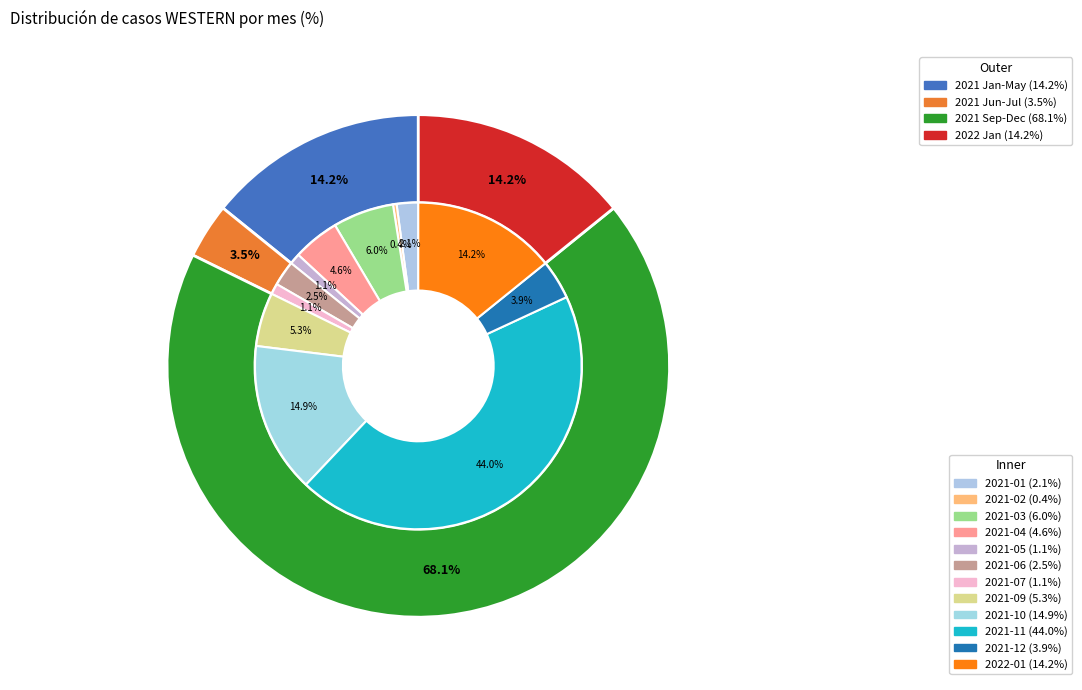

Rank the categories by value from lowest to highest.

2021-02, 2021-05, 2021-07, 2021-01, 2021-06, 2021-12, 2021-04, 2021-09, 2021-03, 2022-01, 2021-10, 2021-11